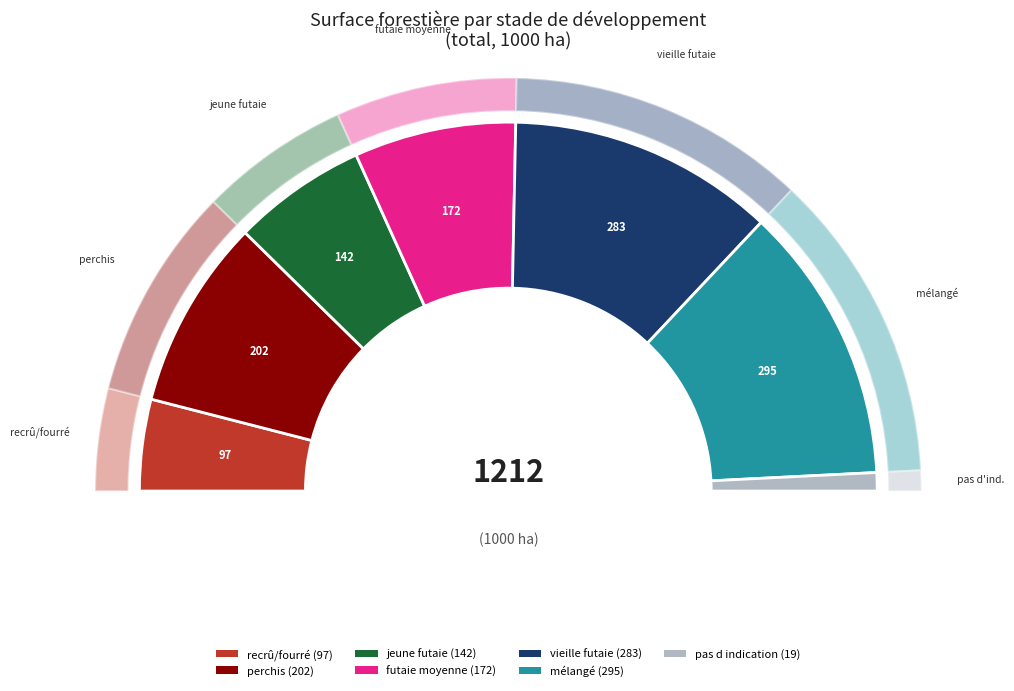

What is the smallest slice in the pie chart?

pas d indication